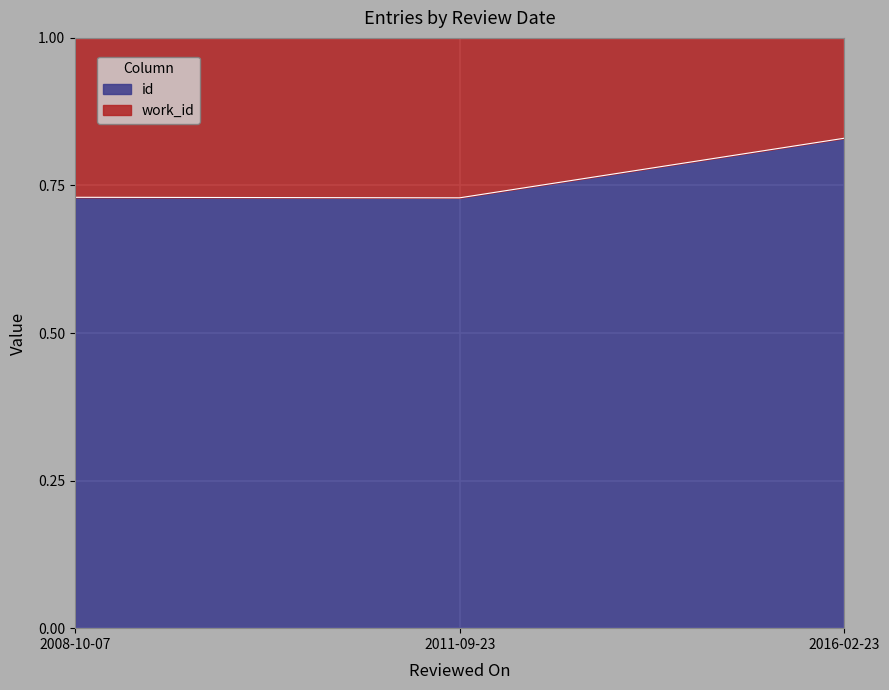

Which has a higher value, 2016-02-23 or 2008-10-07?

2016-02-23